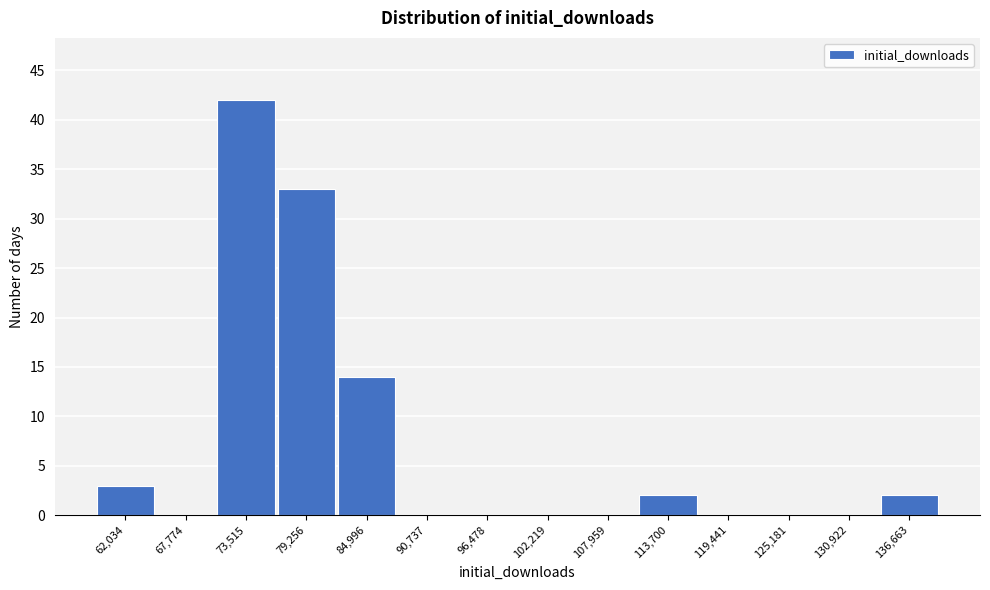

Reading left to right, transcribe all the data shown in this chart.

62,034=3	67,774=0	73,515=42	79,256=33	84,996=14	90,737=0	96,478=0	102,219=0	107,959=0	113,700=2	119,441=0	125,181=0	130,922=0	136,663=2